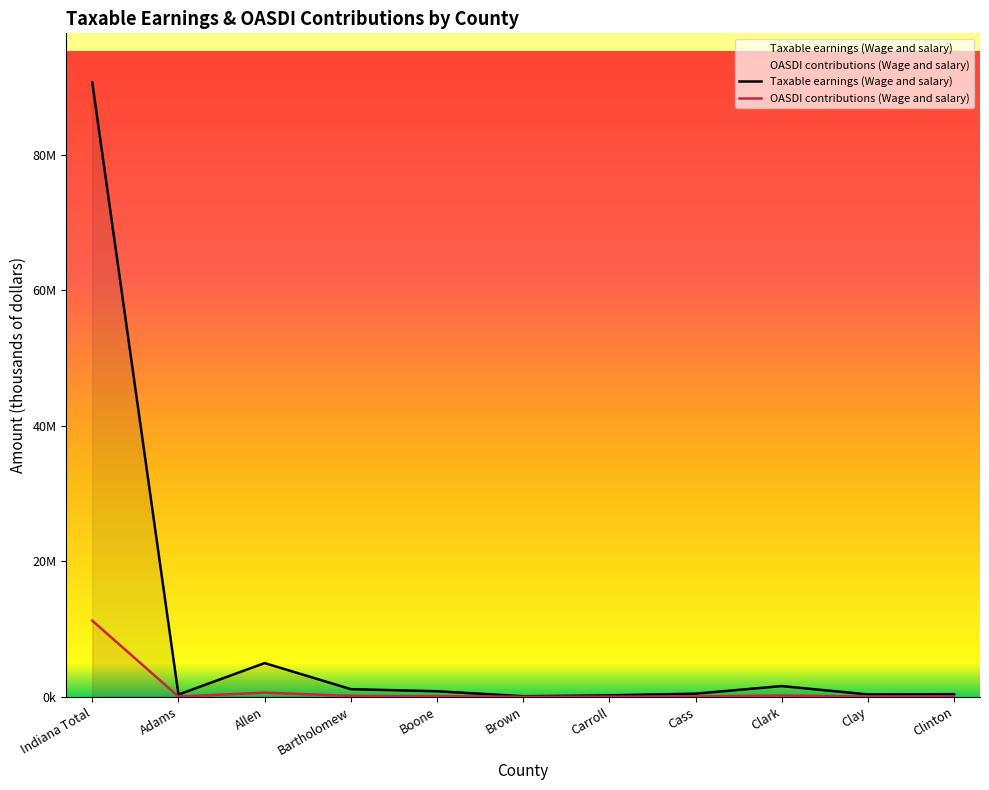

True or false: OASDI contributions (Wage and salary) has a value of 162943 at Boone.

False